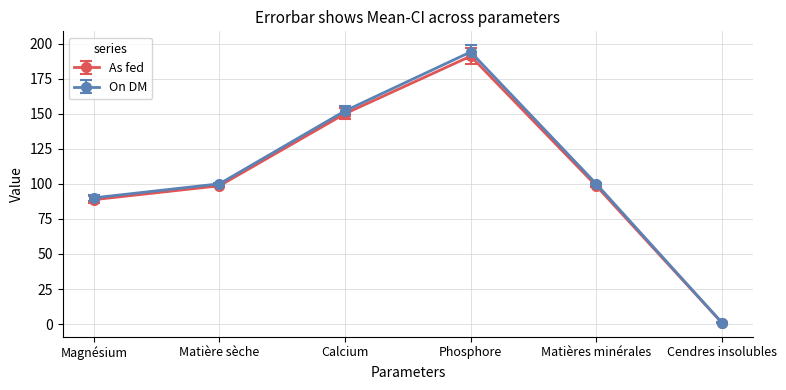

Reading right to left, transcribe all the data shown in this chart.

As fed: Cendres insolubles=1.0	Matières minérales=98.6	Phosphore=191.0	Calcium=150.0	Matière sèche=98.6	Magnésium=88.7
On DM: Cendres insolubles=1.1	Matières minérales=100.0	Phosphore=194.0	Calcium=152.0	Matière sèche=100.0	Magnésium=90.0